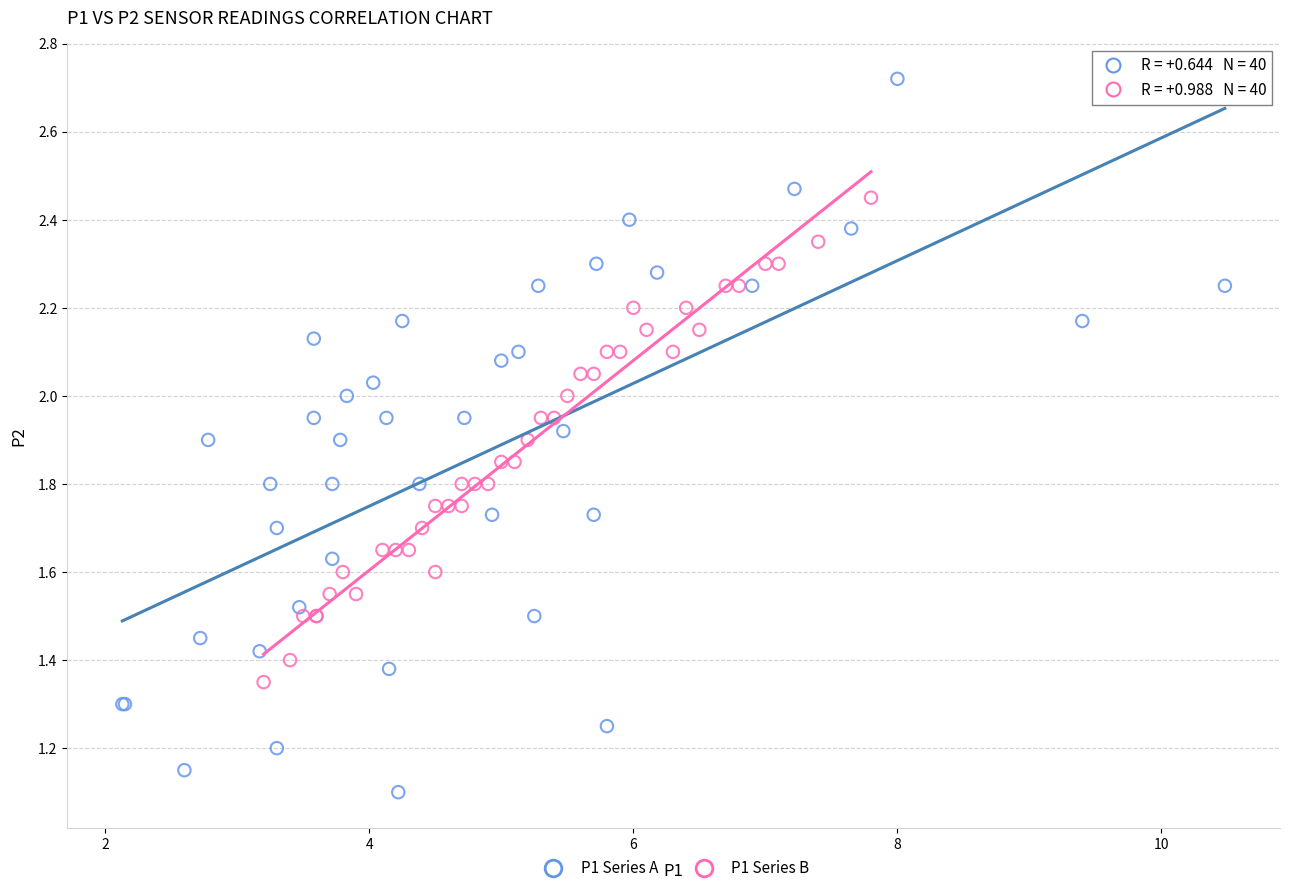

Which series contains the lowest Y value?

P1 Series A